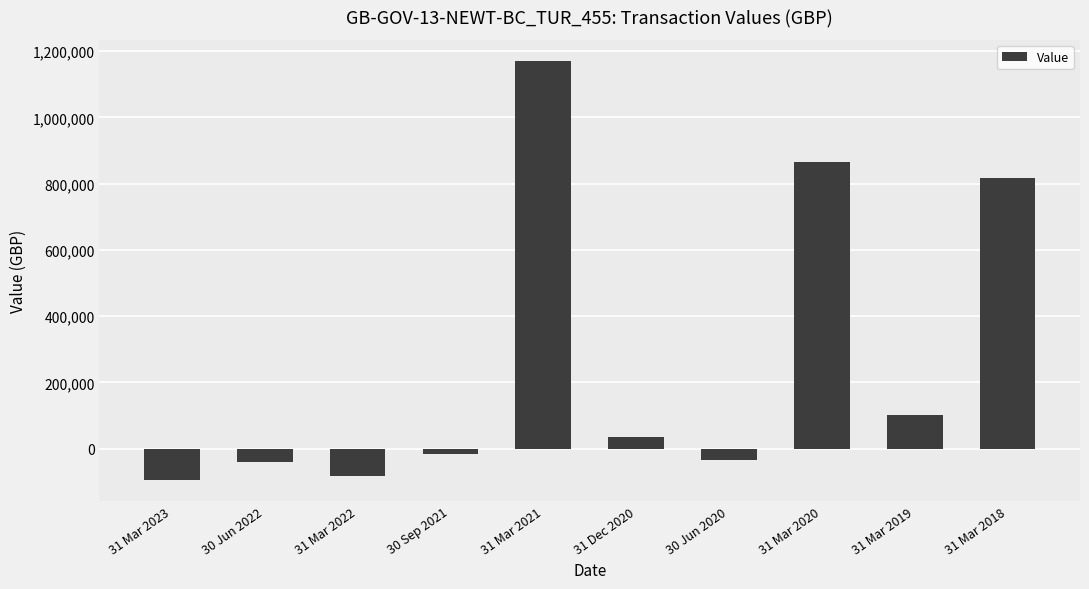

Count the number of values greater than 36002.

5